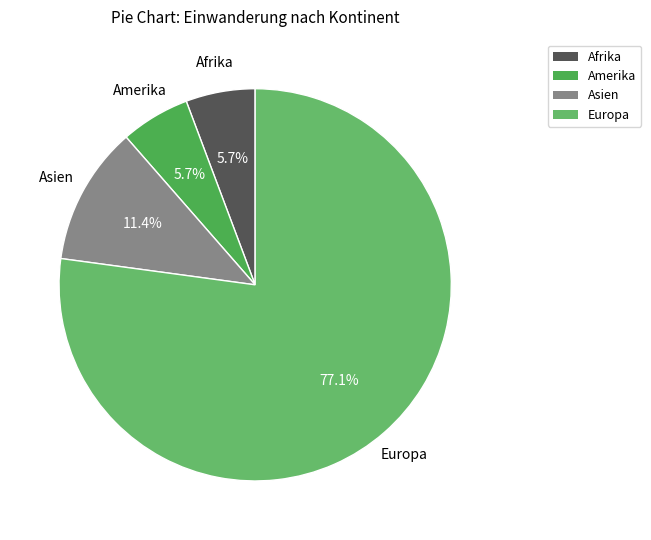

What is the largest slice in the pie chart?

Europa